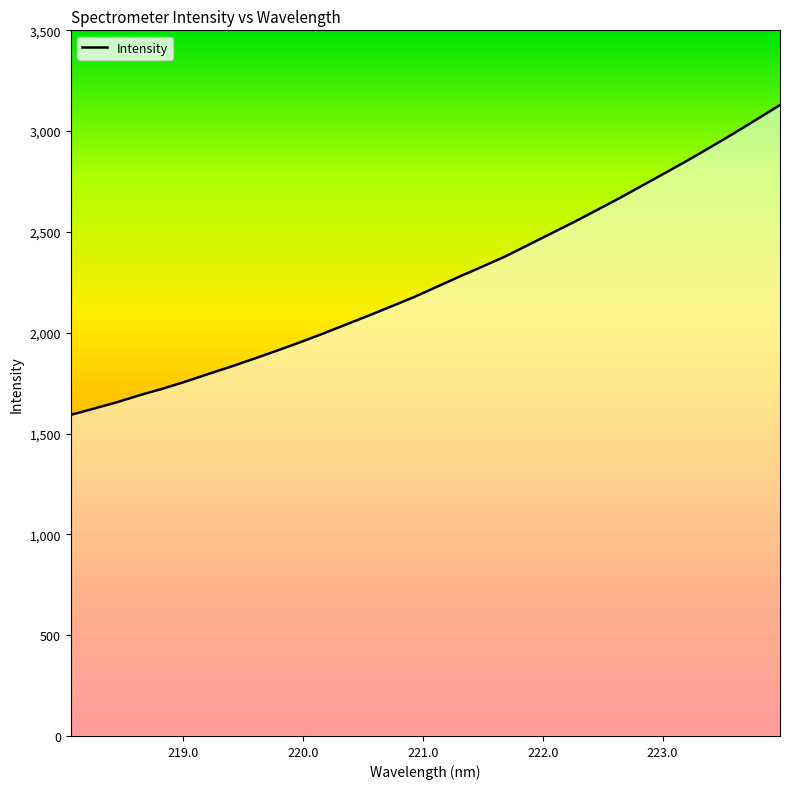

What is the difference between the maximum and minimum values?

1536.5